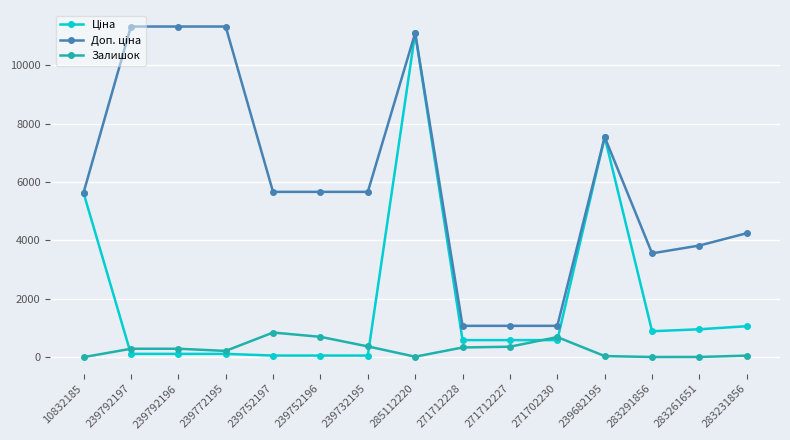

At how many categories does at least one series exceed 4787?

9